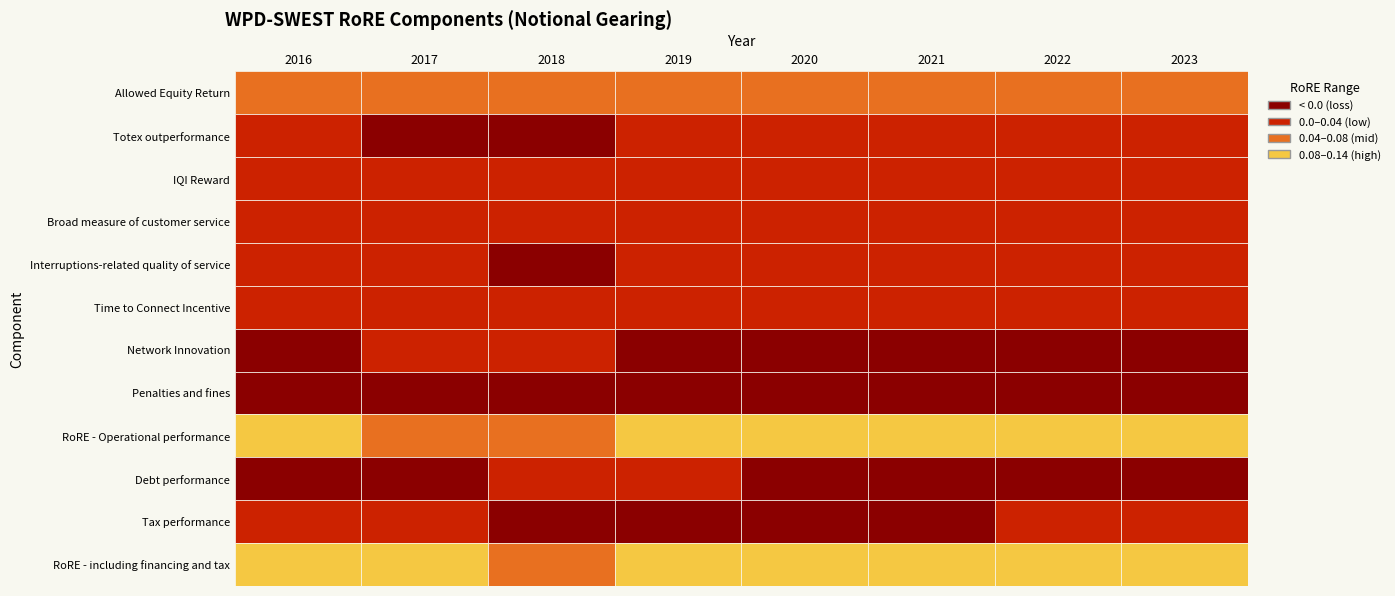

Reading left to right, extract all data points from this chart.

Allowed Equity Return: 2016=0.1	2017=0.1	2018=0.1	2019=0.1	2020=0.1	2021=0.1	2022=0.1	2023=0.1
Totex outperformance: 2016=0.0	2017=-0.0	2018=-0.0	2019=0.0	2020=0.0	2021=0.0	2022=0.0	2023=0.0
IQI Reward: 2016=0.0	2017=0.0	2018=0.0	2019=0.0	2020=0.0	2021=0.0	2022=0.0	2023=0.0
Broad measure of customer service: 2016=0.0	2017=0.0	2018=0.0	2019=0.0	2020=0.0	2021=0.0	2022=0.0	2023=0.0
Interruptions-related quality of service: 2016=0.0	2017=0.0	2018=-0.0	2019=0.0	2020=0.0	2021=0.0	2022=0.0	2023=0.0
Time to Connect Incentive: 2016=0.0	2017=0.0	2018=0.0	2019=0.0	2020=0.0	2021=0.0	2022=0.0	2023=0.0
Network Innovation: 2016=-0.0	2017=0.0	2018=0.0	2019=-0.0	2020=-0.0	2021=-0.0	2022=-0.0	2023=-0.0
Penalties and fines: 2016=-0.0	2017=-0.0	2018=-0.0	2019=-0.0	2020=-0.0	2021=-0.0	2022=-0.0	2023=-0.0
RoRE - Operational performance: 2016=0.1	2017=0.1	2018=0.1	2019=0.1	2020=0.1	2021=0.1	2022=0.1	2023=0.1
Debt performance: 2016=-0.0	2017=-0.0	2018=0.0	2019=0.0	2020=-0.0	2021=-0.0	2022=-0.0	2023=-0.0
Tax performance: 2016=0.0	2017=0.0	2018=-0.0	2019=-0.0	2020=-0.0	2021=-0.0	2022=0.0	2023=0.0
RoRE - including financing and tax: 2016=0.1	2017=0.1	2018=0.1	2019=0.1	2020=0.1	2021=0.1	2022=0.1	2023=0.1